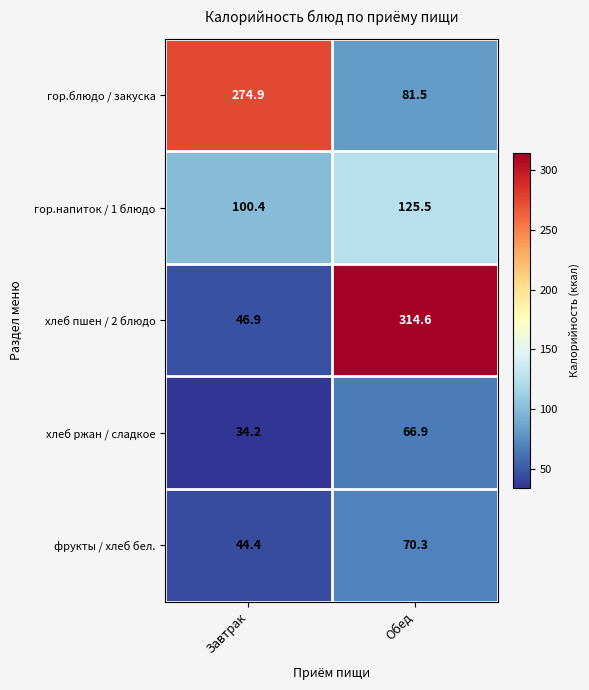

What is the difference between the maximum and minimum values in the хлеб ржан / сладкое series?

32.7